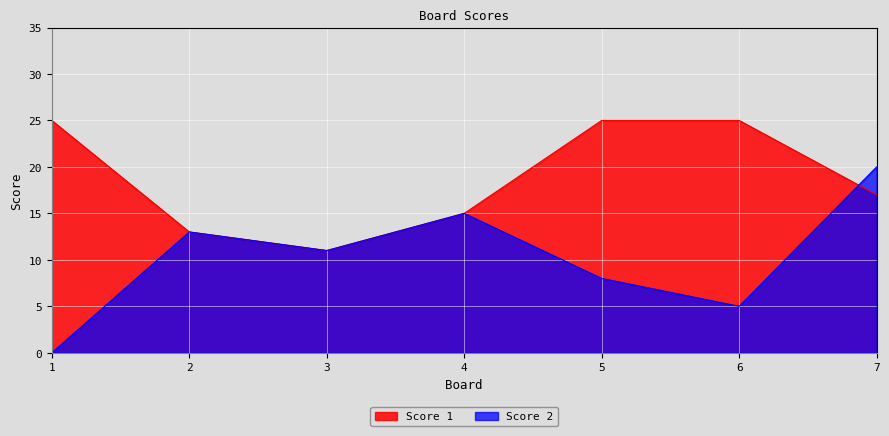

Is the value of Score 2 at 7 greater than the value of Score 1 at 2?

Yes